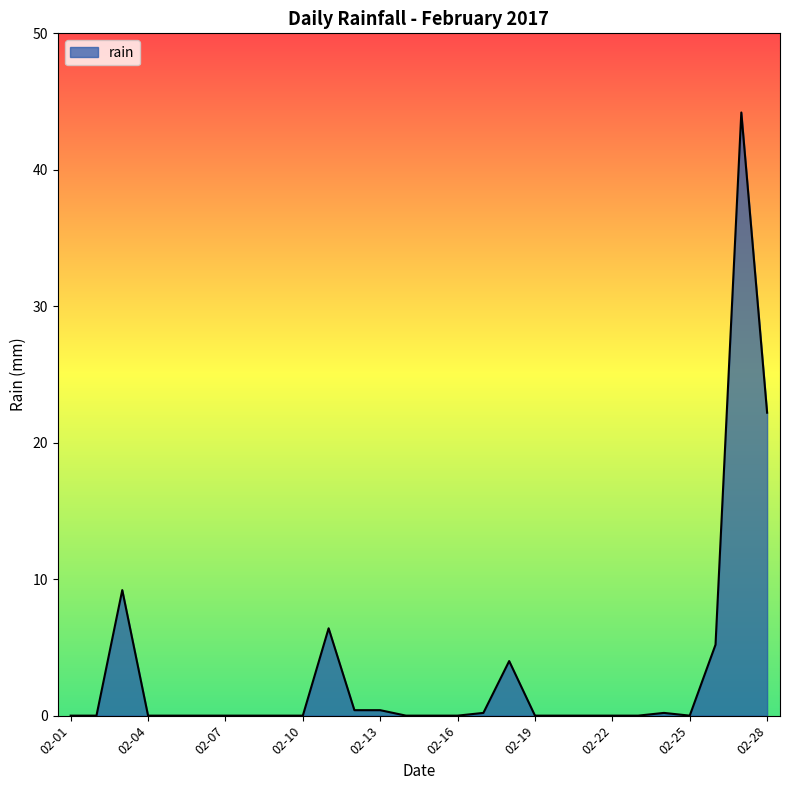

What is the maximum value shown in the chart?

44.2